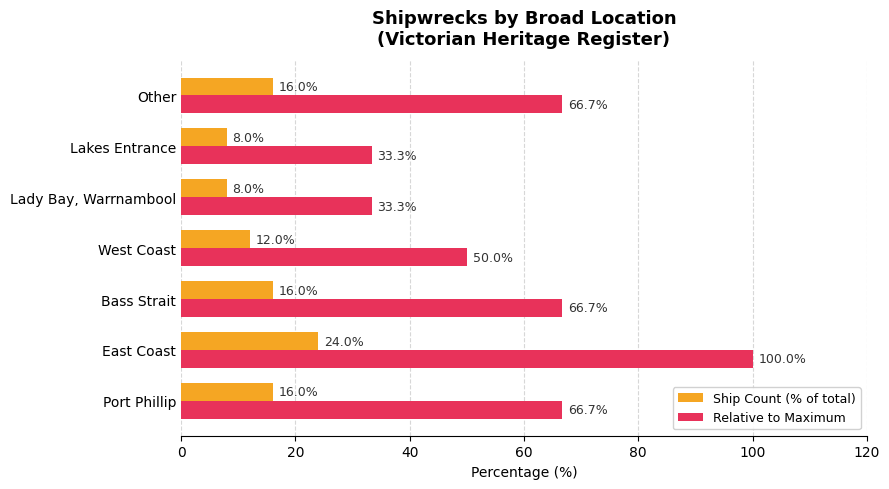

Which series has the widest spread of values?

Relative to Maximum